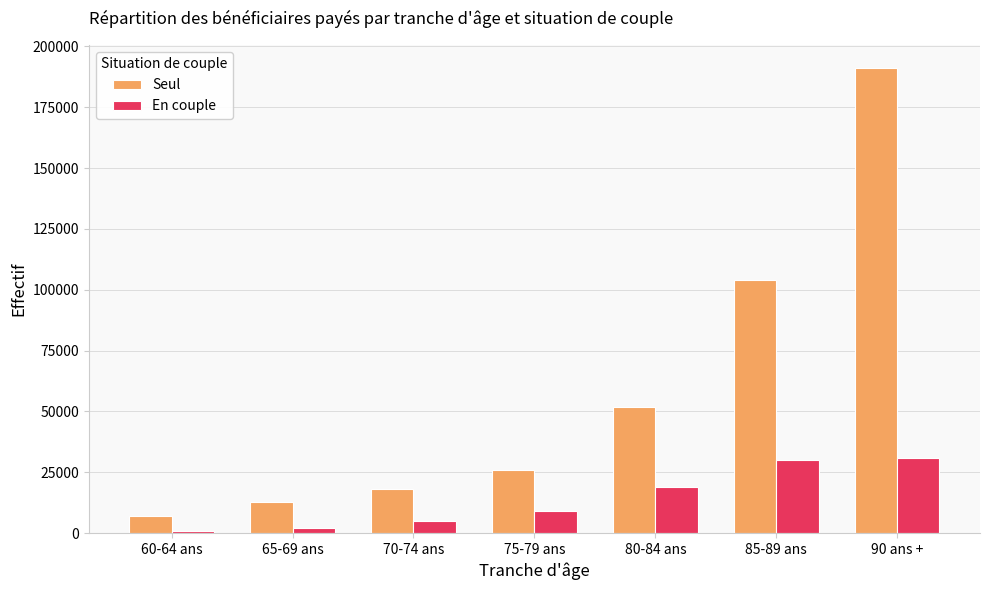

The Seul series shows 18000 at 70-74 ans. True or false?

True